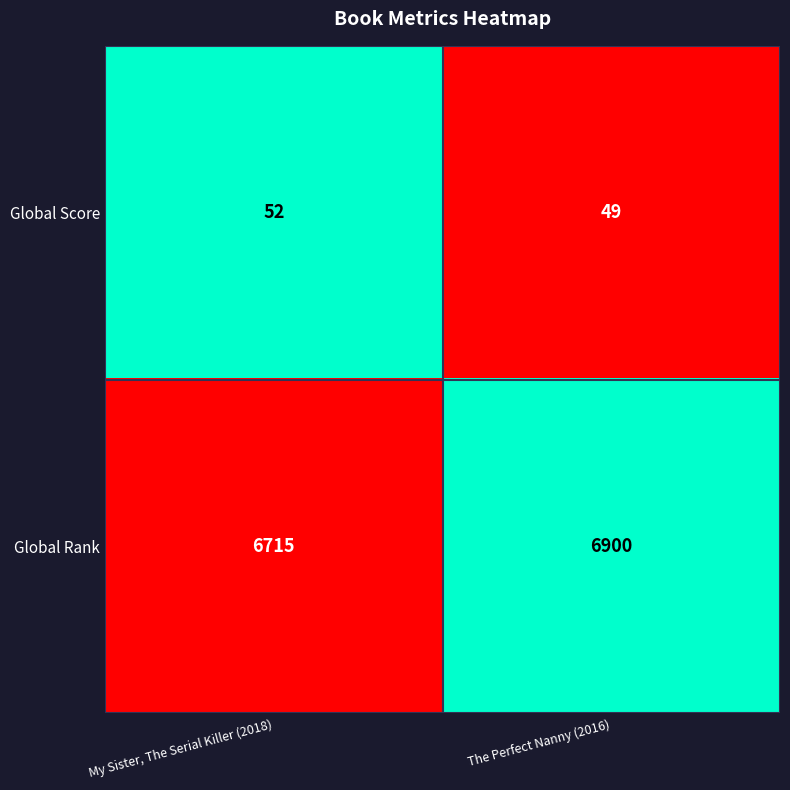

Which series changed the most between My Sister, The Serial Killer (2018) and The Perfect Nanny (2016)?

Global Rank